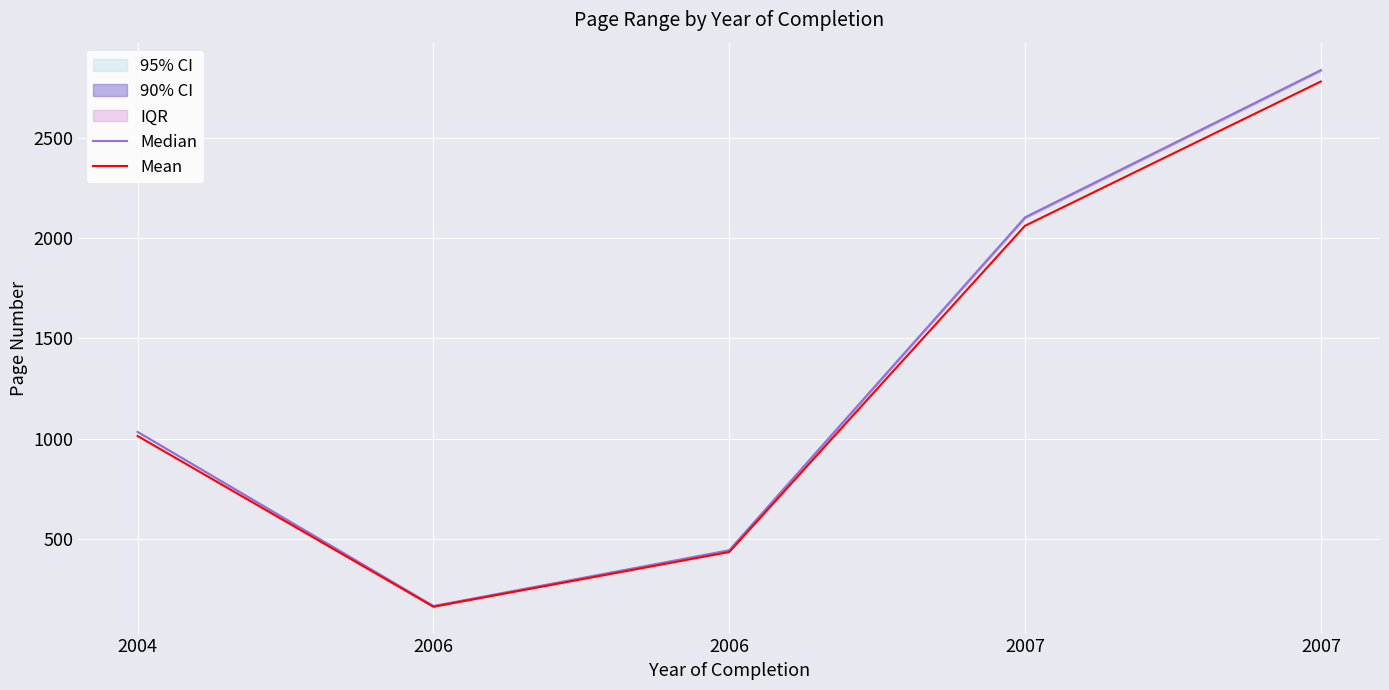

Between 2006 and 2007, which series saw the biggest shift?

Median